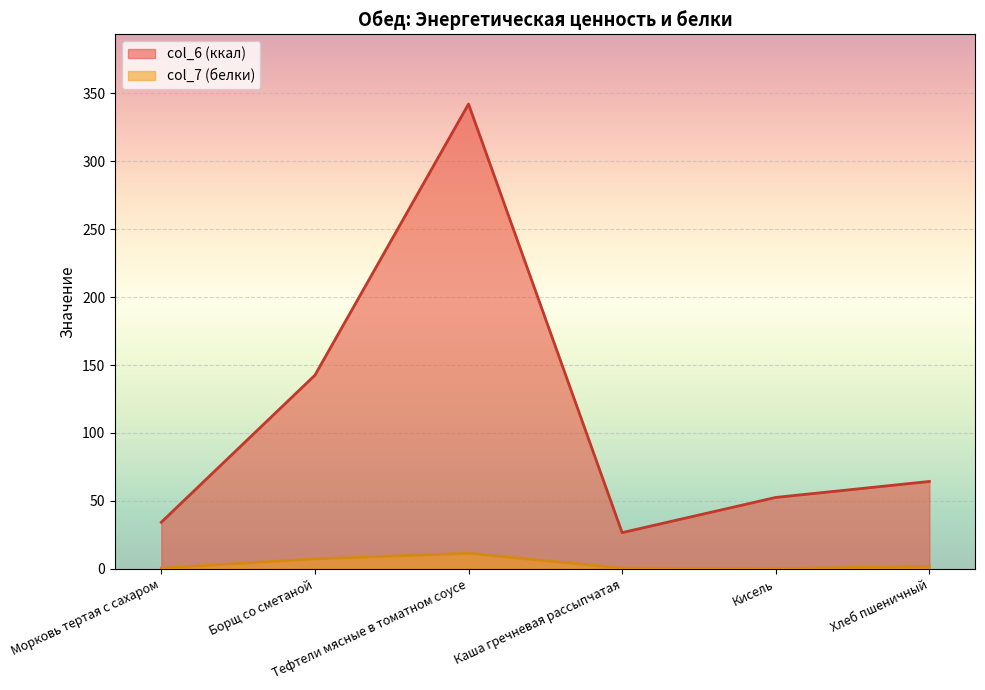

What is the total value across all series at Борщ со сметаной?

149.9